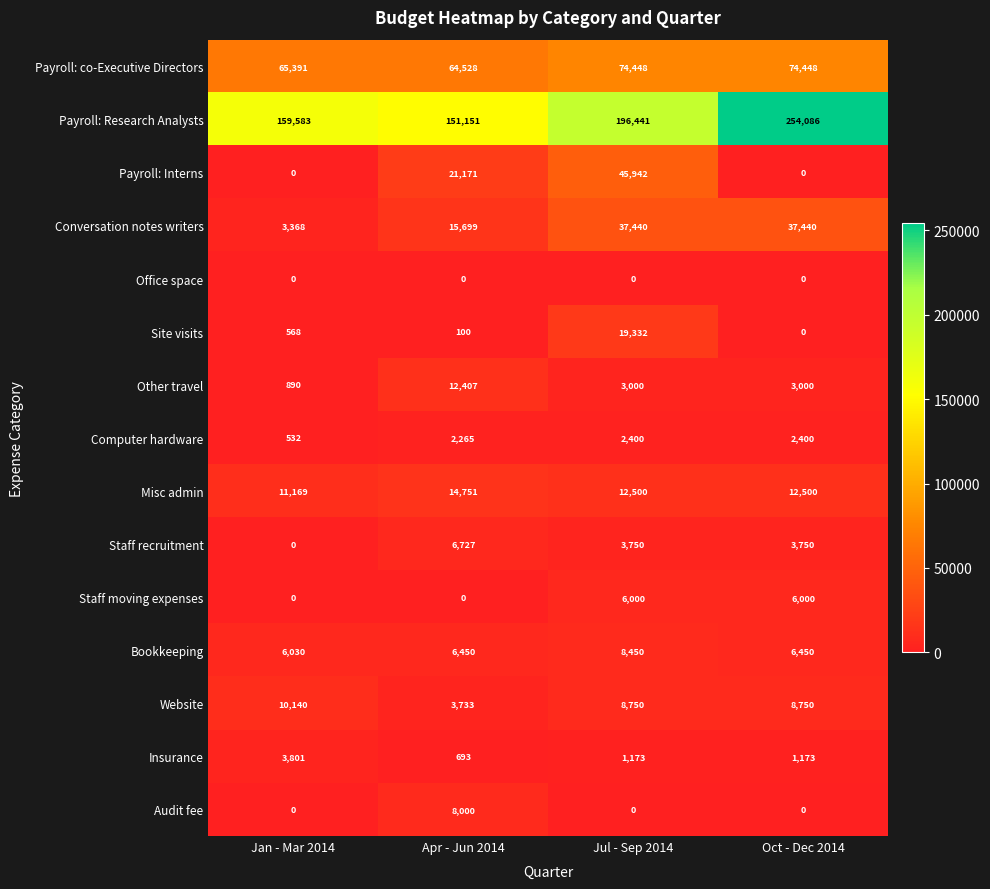

Where is Payroll: co-Executive Directors nearest to the value 69488?

Jan - Mar 2014